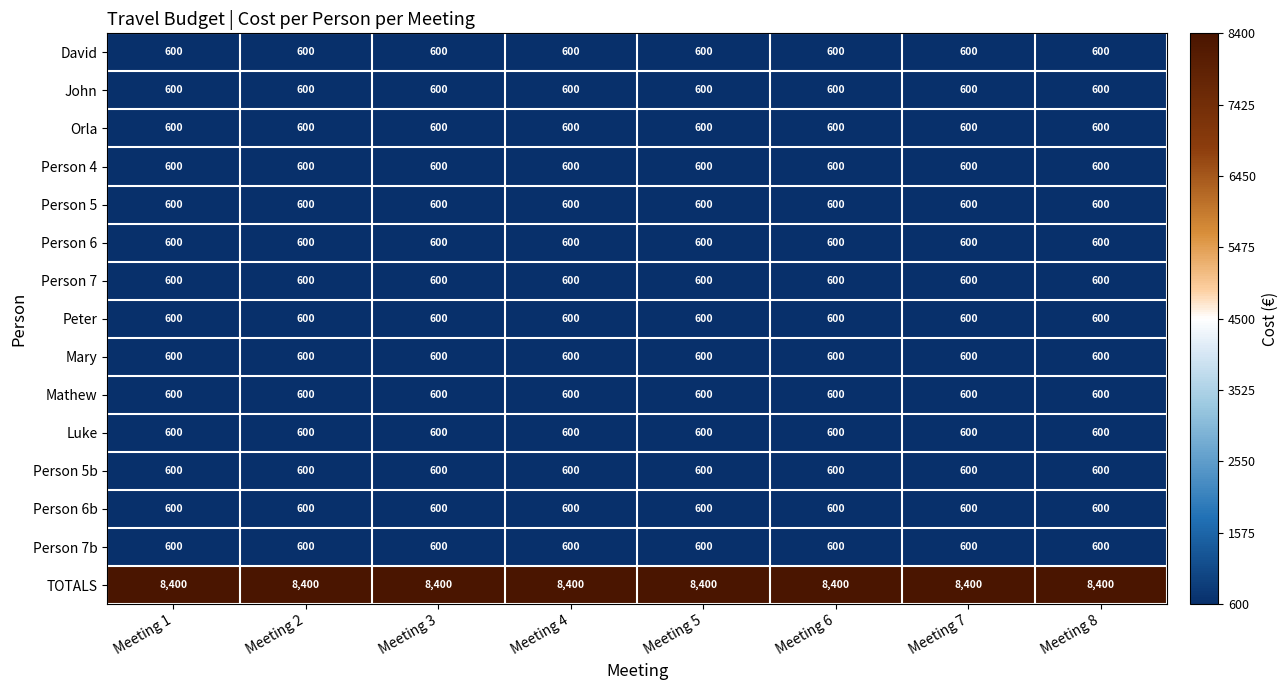

Read the Peter value at Meeting 5.

600